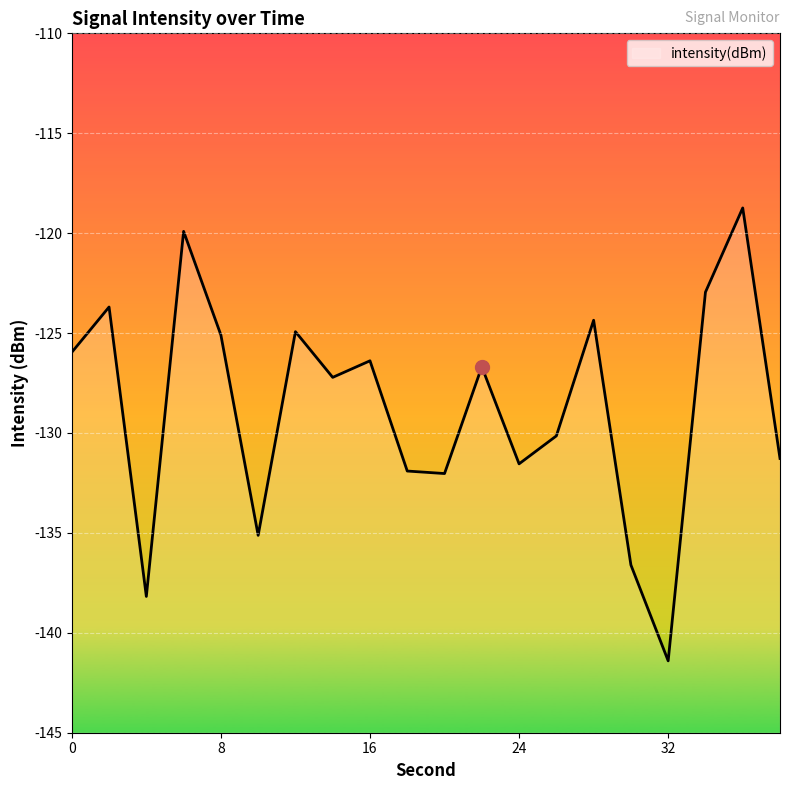

Rank the categories by value from highest to lowest.

36, 6, 34, 2, 28, 12, 8, 0, 16, 22, 14, 26, 38, 24, 18, 20, 10, 30, 4, 32